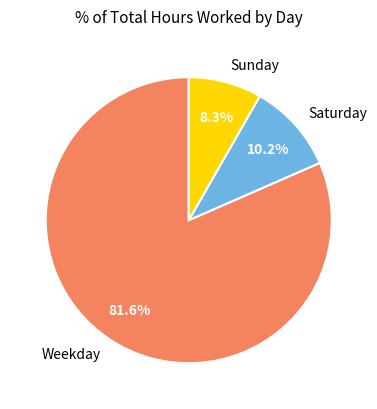

Which category has the smallest portion of the pie?

Sunday